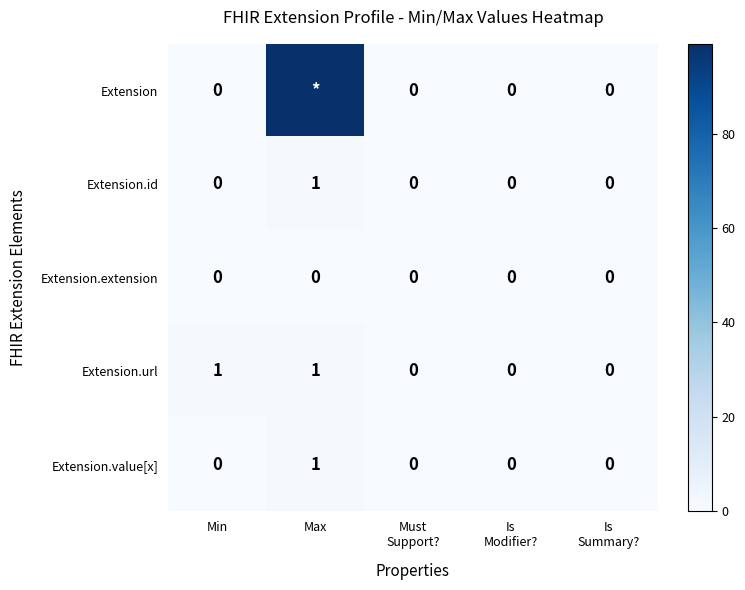

At which category does the chart reach its minimum across all series?

Min